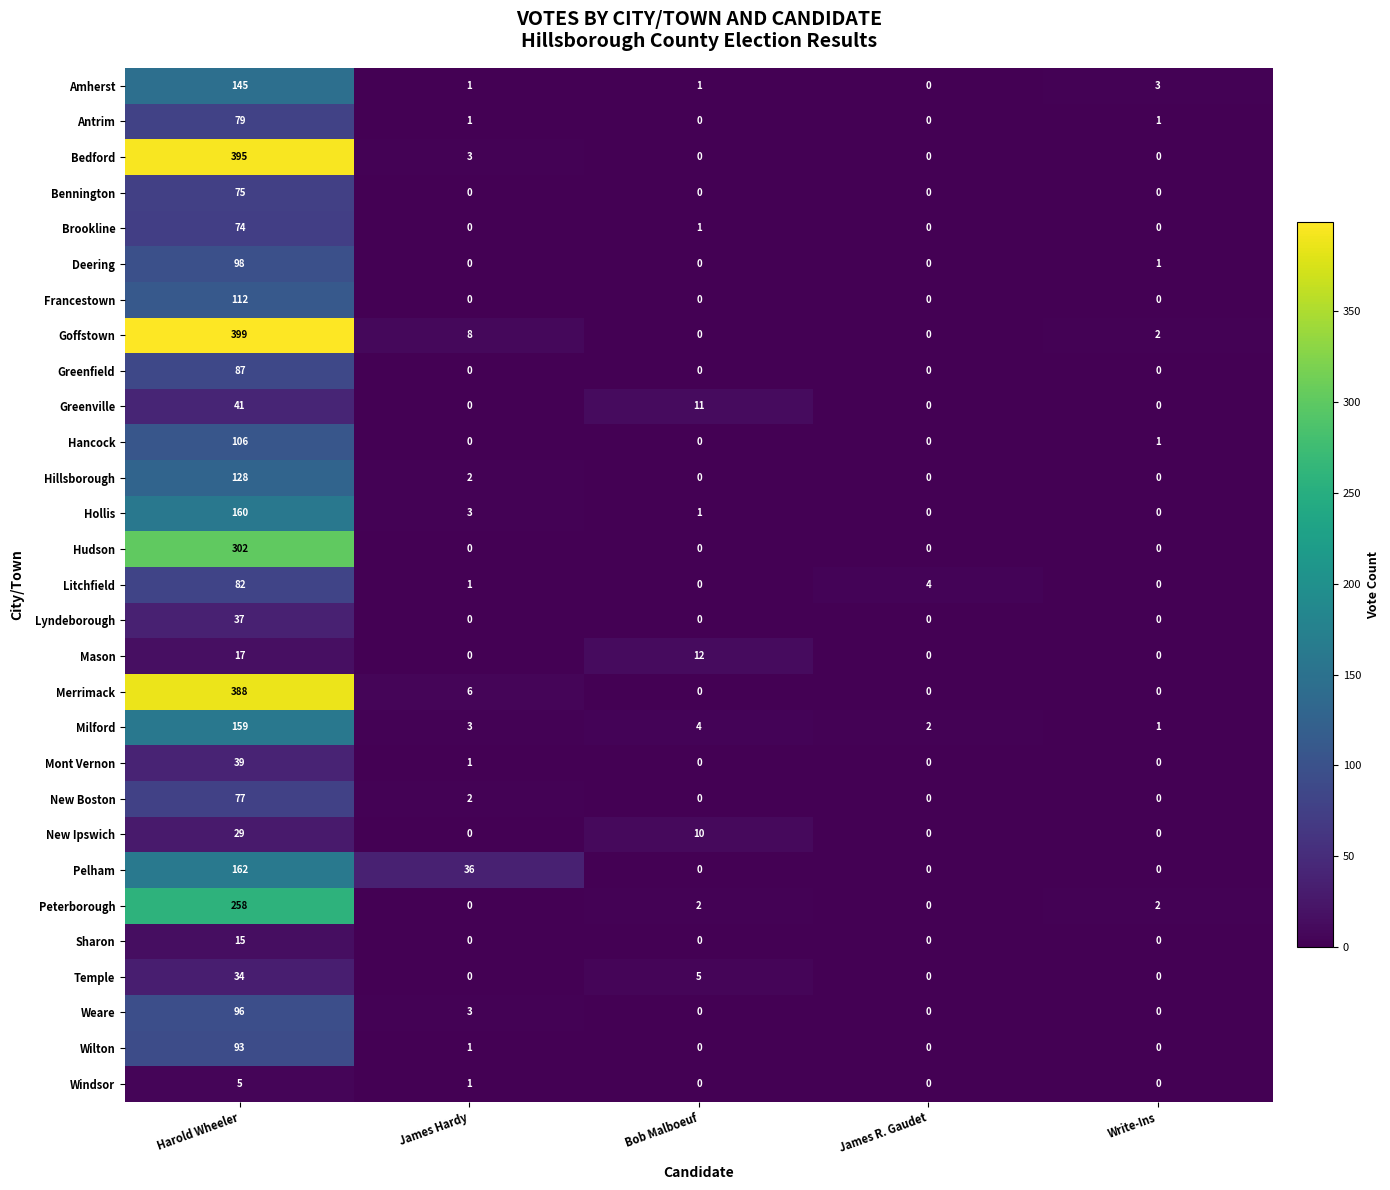

Which series has the widest spread of values?

Goffstown